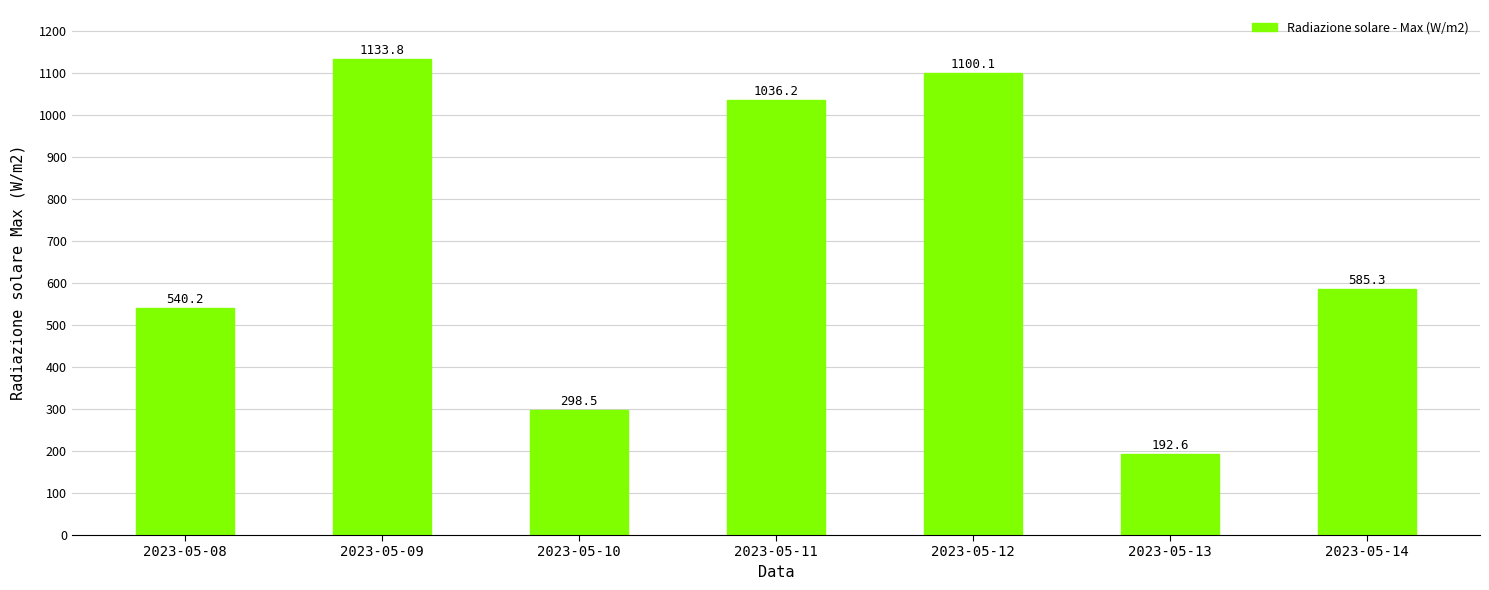

What is the difference between the maximum and minimum values?

941.2